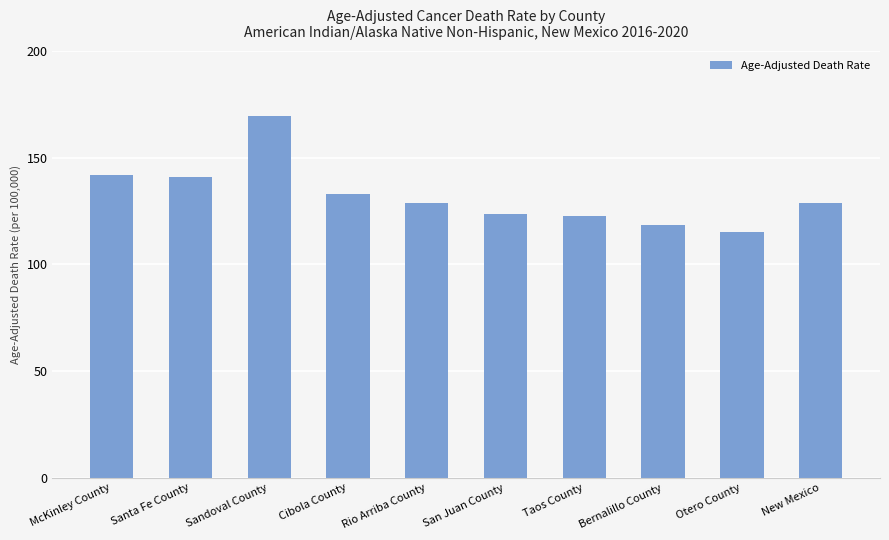

What is the ratio of the value at McKinley County to the value at Cibola County?

1.1